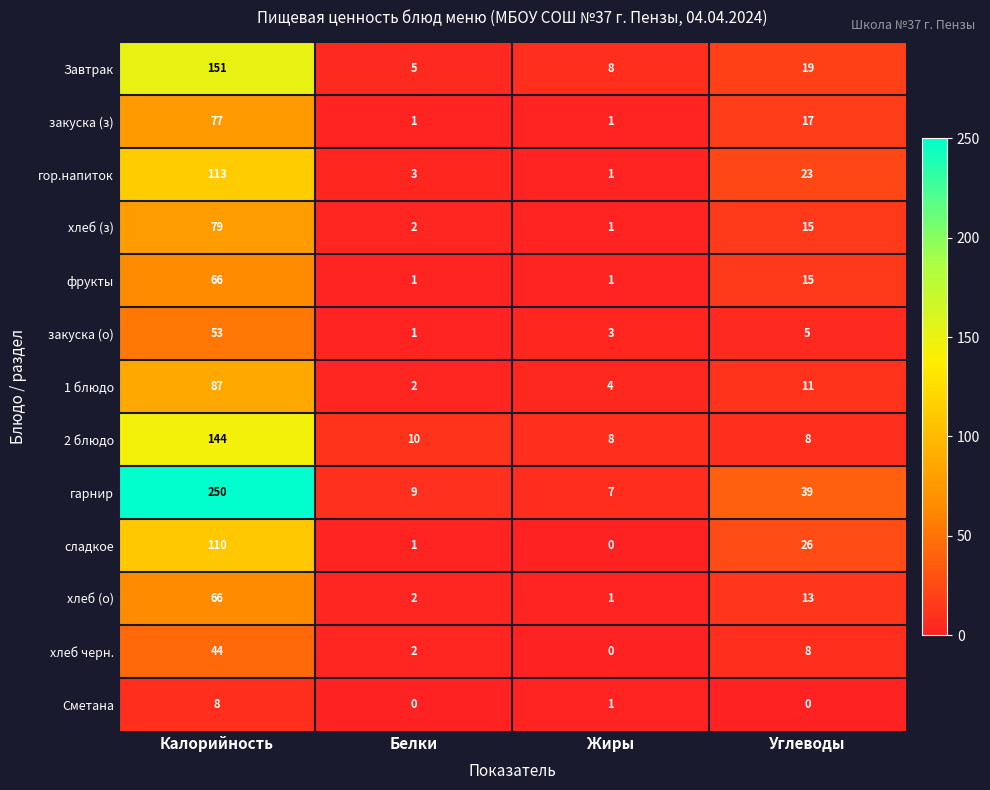

What is the difference between the maximum and minimum values in the закуска (о) series?

52